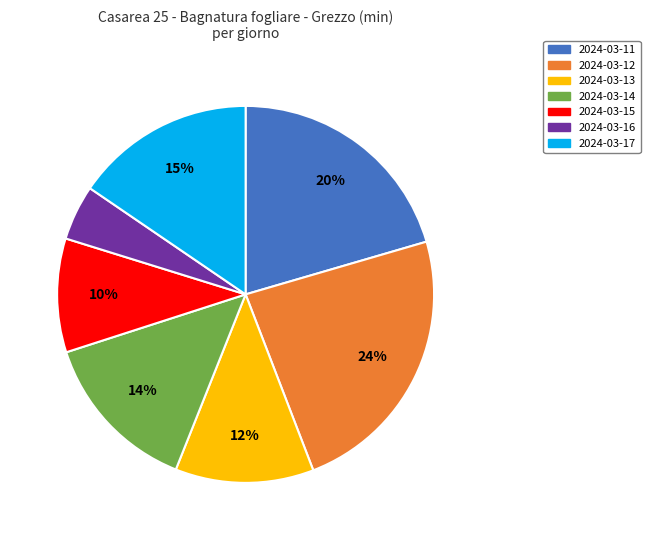

Does 2024-03-11 account for over 50% of the chart?

No